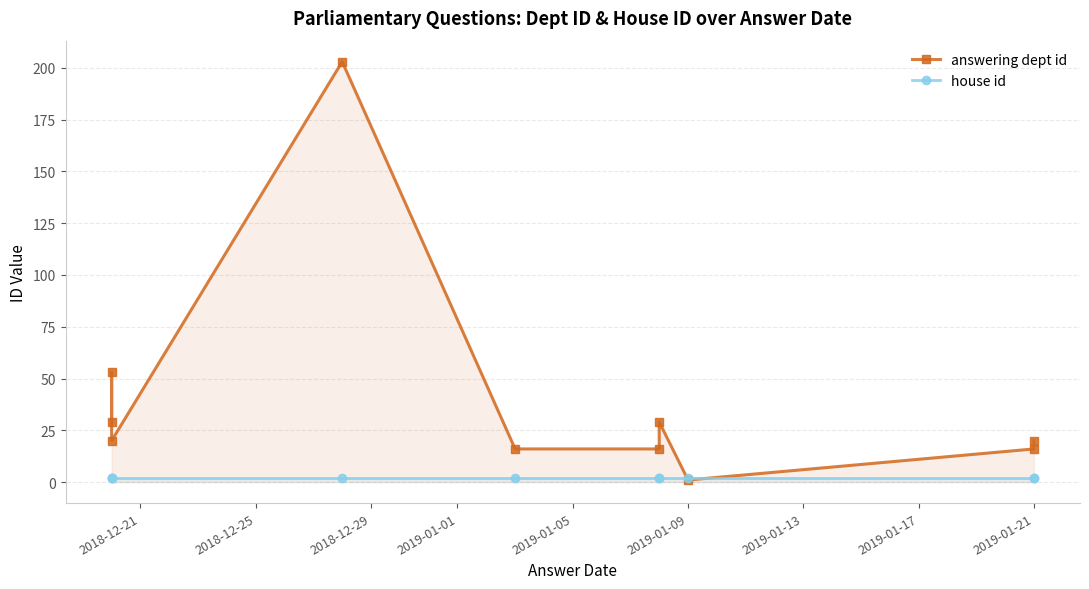

How many times do answering dept id and house id cross each other?

2